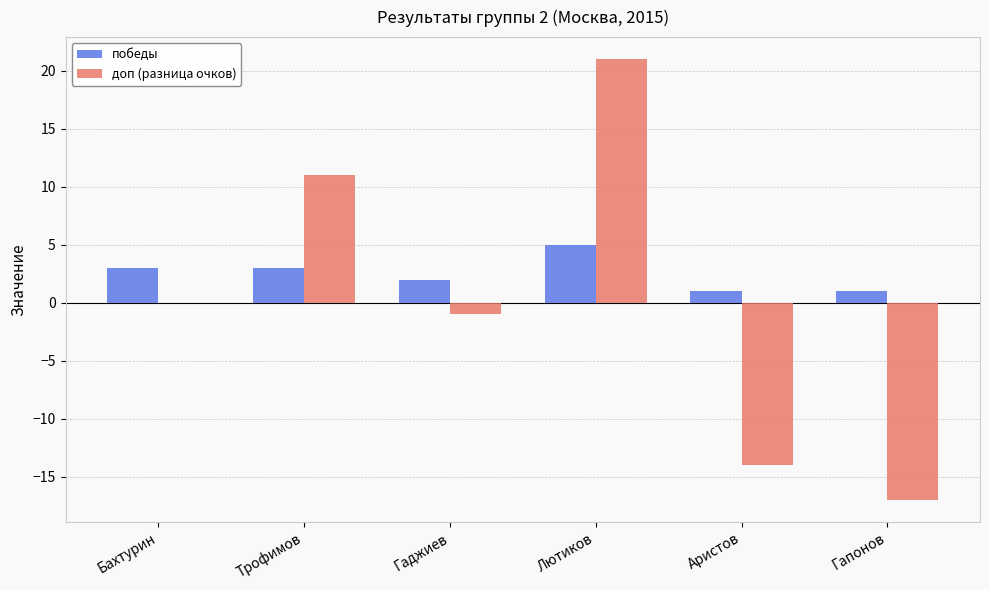

Which series has the widest spread of values?

доп (разница очков)